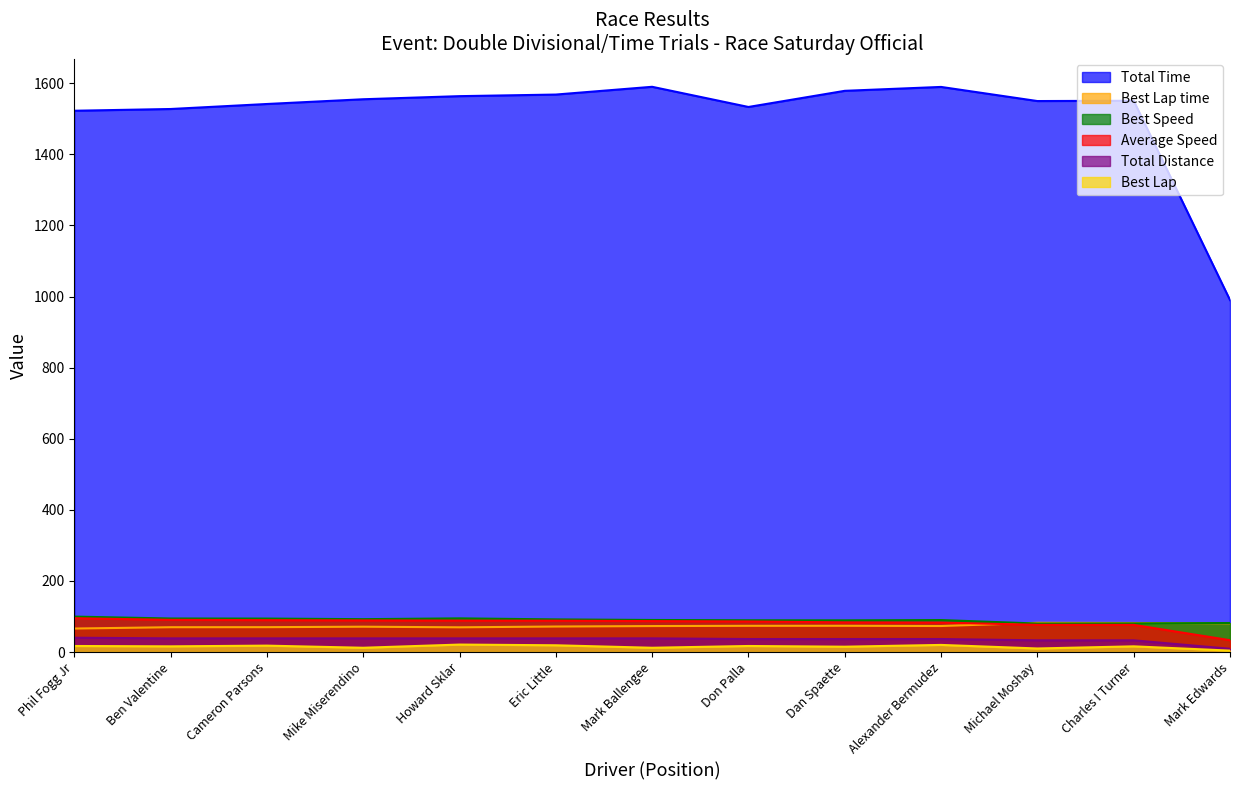

At how many categories does at least one series exceed 1202?

12